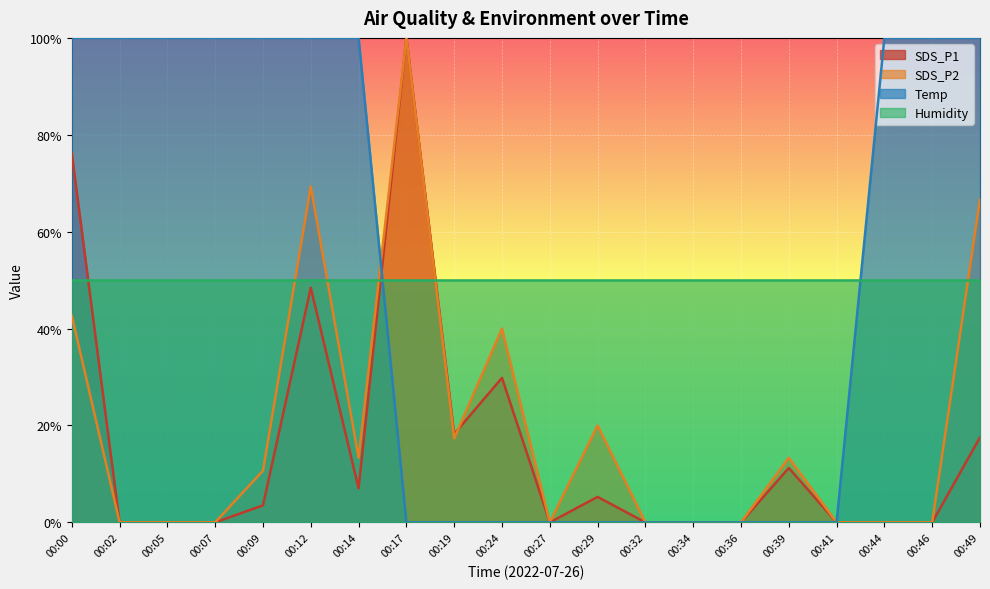

Which series has the widest spread of values?

SDS_P1